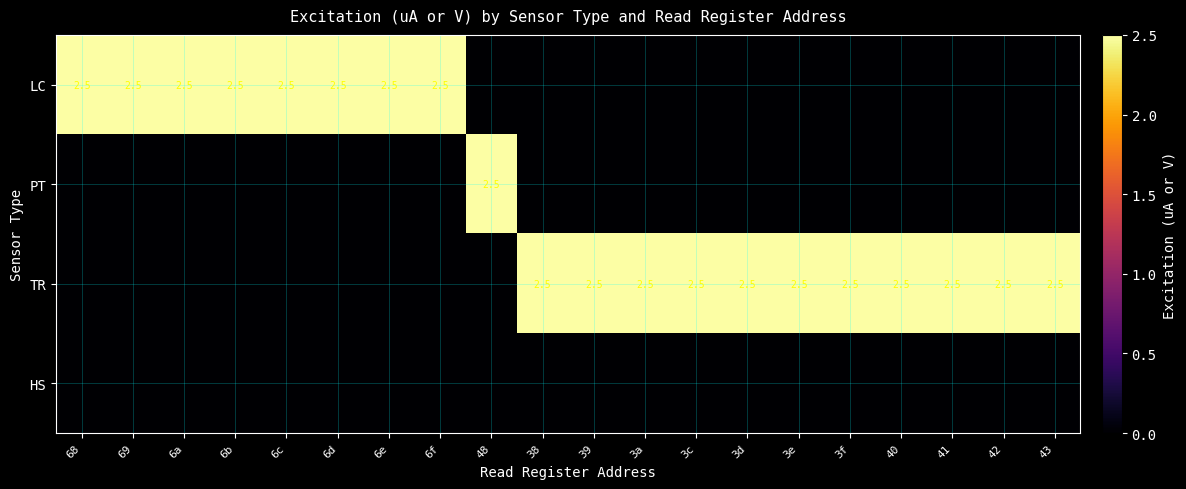

The TR series shows 2.5 at 40. True or false?

True